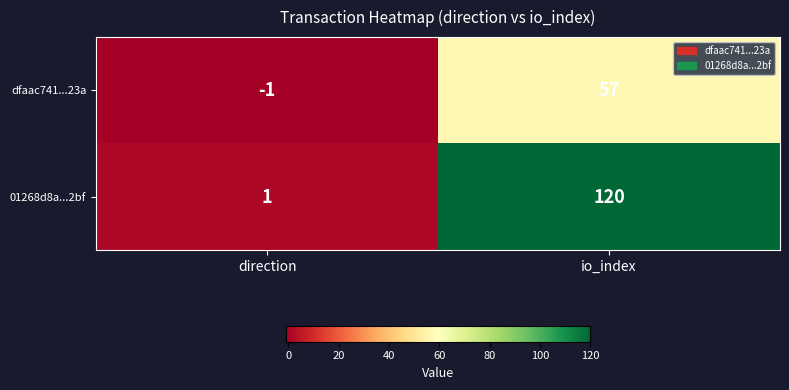

Which series has the widest spread of values?

01268d8a...2bf